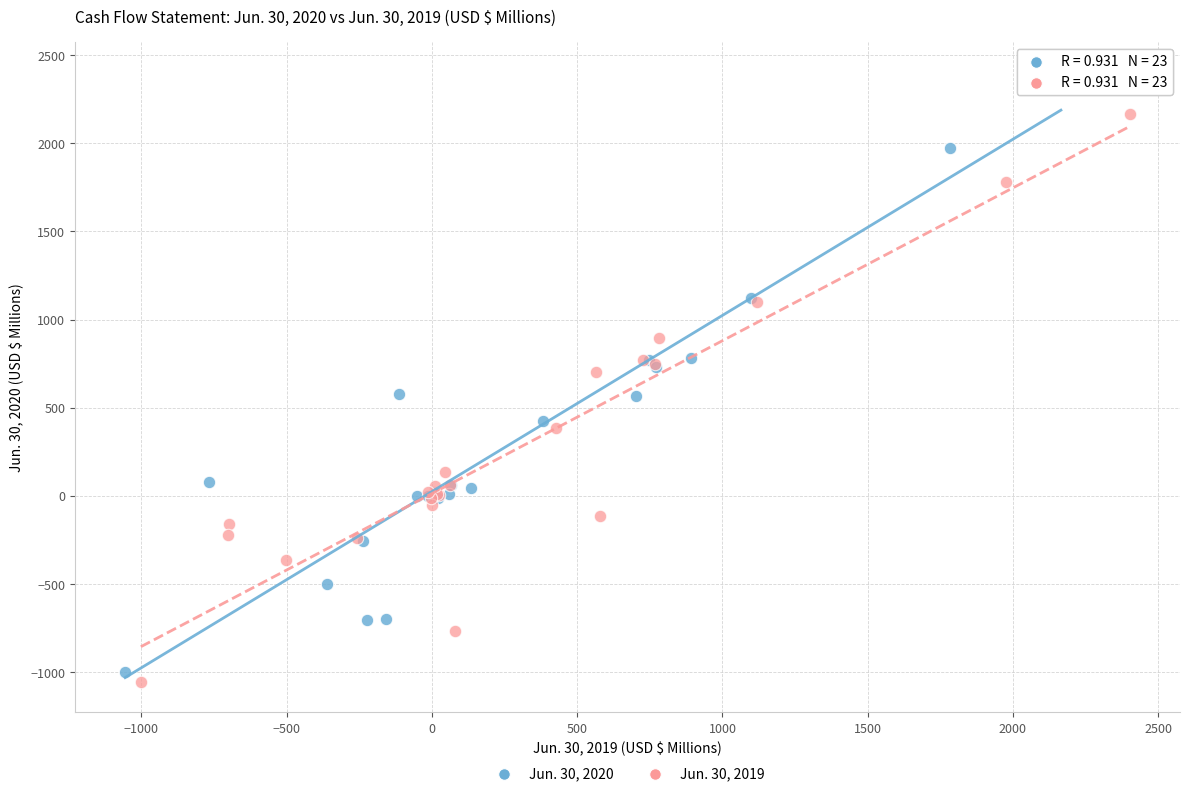

What are all the series names shown in the legend?

Jun. 30, 2020, Jun. 30, 2019